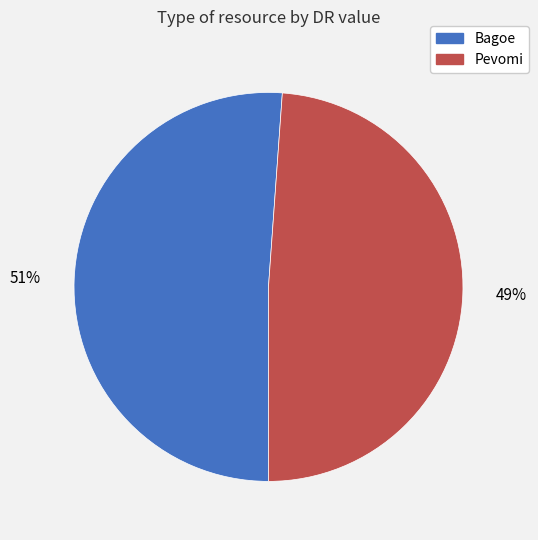

Count the number of slices in the pie.

2